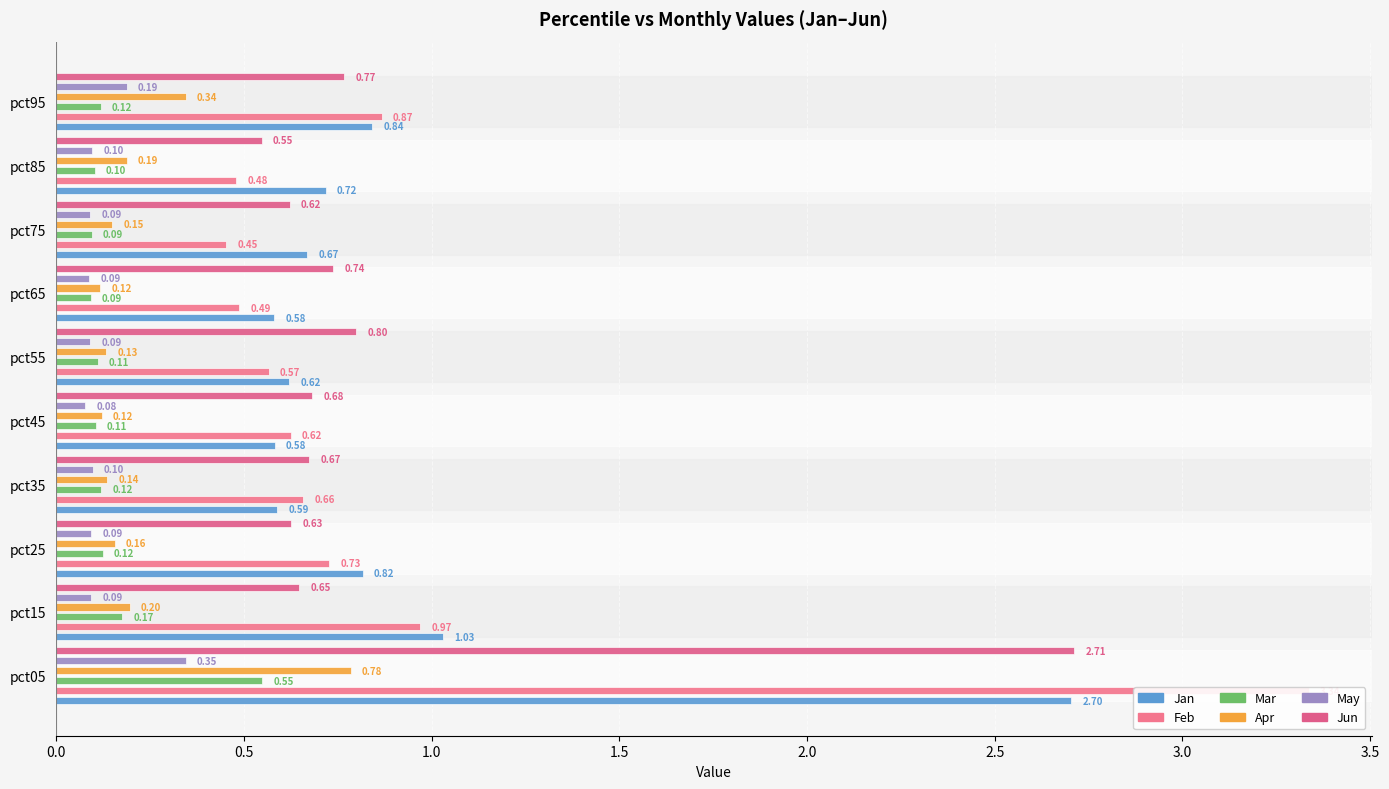

Which series has the widest spread of values?

Feb